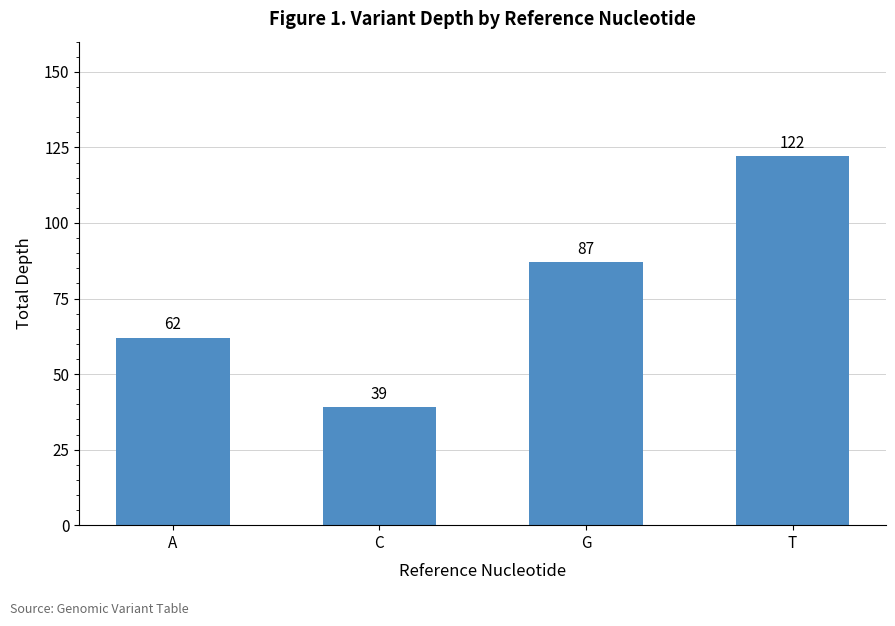

What is the value of the 2nd bar from the left?

39